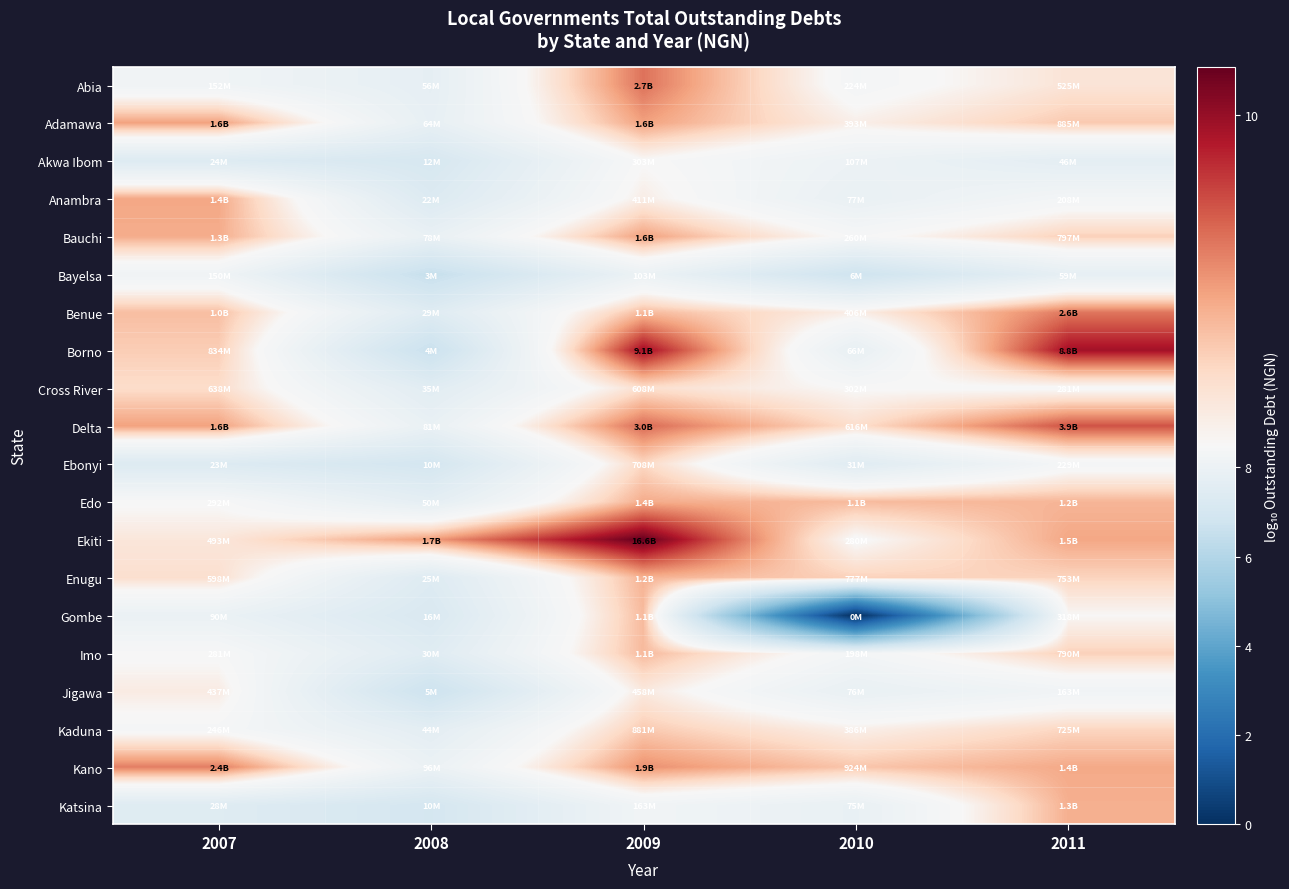

Reading right to left, extract all data points from this chart.

Abia: 2011=8.7	2010=8.3	2009=9.4	2008=7.7	2007=8.2
Adamawa: 2011=8.9	2010=8.6	2009=9.2	2008=7.8	2007=9.2
Akwa Ibom: 2011=7.7	2010=8.0	2009=8.5	2008=7.1	2007=7.4
Anambra: 2011=8.3	2010=7.9	2009=8.6	2008=7.3	2007=9.2
Bauchi: 2011=8.9	2010=8.4	2009=9.2	2008=7.9	2007=9.1
Bayelsa: 2011=7.8	2010=6.8	2009=8.0	2008=6.5	2007=8.2
Benue: 2011=9.4	2010=8.6	2009=9.0	2008=7.5	2007=9.0
Borno: 2011=9.9	2010=7.8	2009=10.0	2008=6.6	2007=8.9
Cross River: 2011=8.4	2010=8.5	2009=8.8	2008=7.5	2007=8.8
Delta: 2011=9.6	2010=8.8	2009=9.5	2008=7.9	2007=9.2
Ebonyi: 2011=8.4	2010=7.5	2009=8.8	2008=7.0	2007=7.4
Edo: 2011=9.1	2010=9.0	2009=9.1	2008=7.7	2007=8.5
Ekiti: 2011=9.2	2010=8.4	2009=10.2	2008=9.2	2007=8.7
Enugu: 2011=8.9	2010=8.9	2009=9.1	2008=7.4	2007=8.8
Gombe: 2011=8.5	2010=0.0	2009=9.0	2008=7.2	2007=8.0
Imo: 2011=8.9	2010=8.3	2009=9.0	2008=7.5	2007=8.4
Jigawa: 2011=8.2	2010=7.9	2009=8.7	2008=6.7	2007=8.6
Kaduna: 2011=8.9	2010=8.6	2009=8.9	2008=7.6	2007=8.4
Kano: 2011=9.1	2010=9.0	2009=9.3	2008=8.0	2007=9.4
Katsina: 2011=9.1	2010=7.9	2009=8.2	2008=7.0	2007=7.4